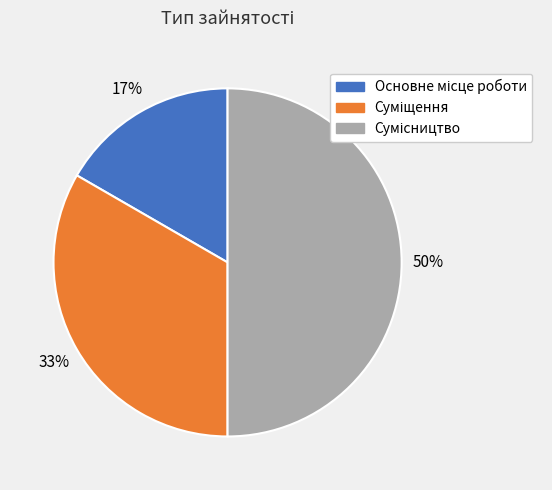

To the nearest percent, what is the difference between the largest and smallest slice percentages?

33%